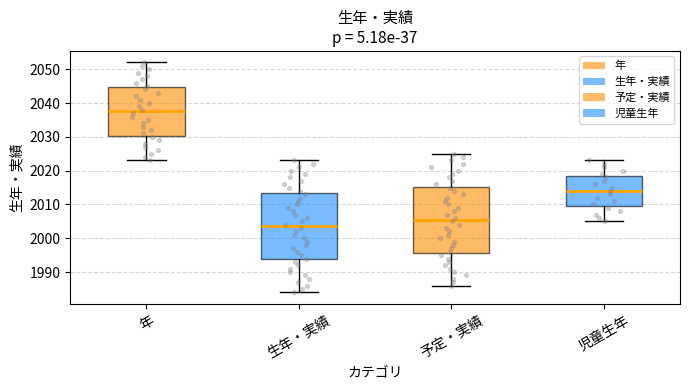

Reading left to right, read every box against the y-axis: the position of its median line, the range the box covers, and the ends of its whiskers. The values are not printed on the chart, so give them approximately, as read against the axis.

年: median 2038, box 2030 to 2045, whiskers 2023 to 2052
生年・実績: median 2004, box 1994 to 2013, whiskers 1984 to 2023
予定・実績: median 2006, box 1996 to 2015, whiskers 1986 to 2025
児童生年: median 2014, box 2010 to 2019, whiskers 2005 to 2023